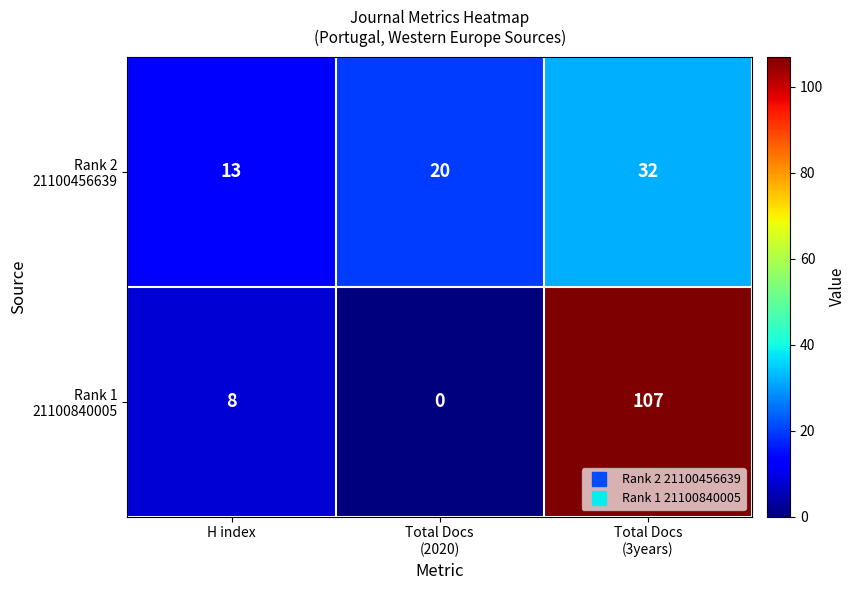

How many series are shown in this chart?

2